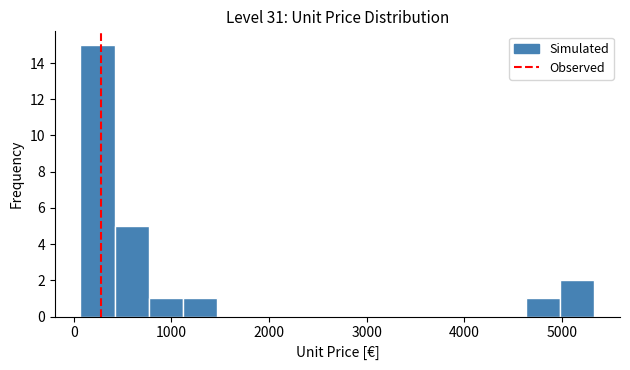

Read against the x-axis, roughly where is the centre of the tallest bar?

200